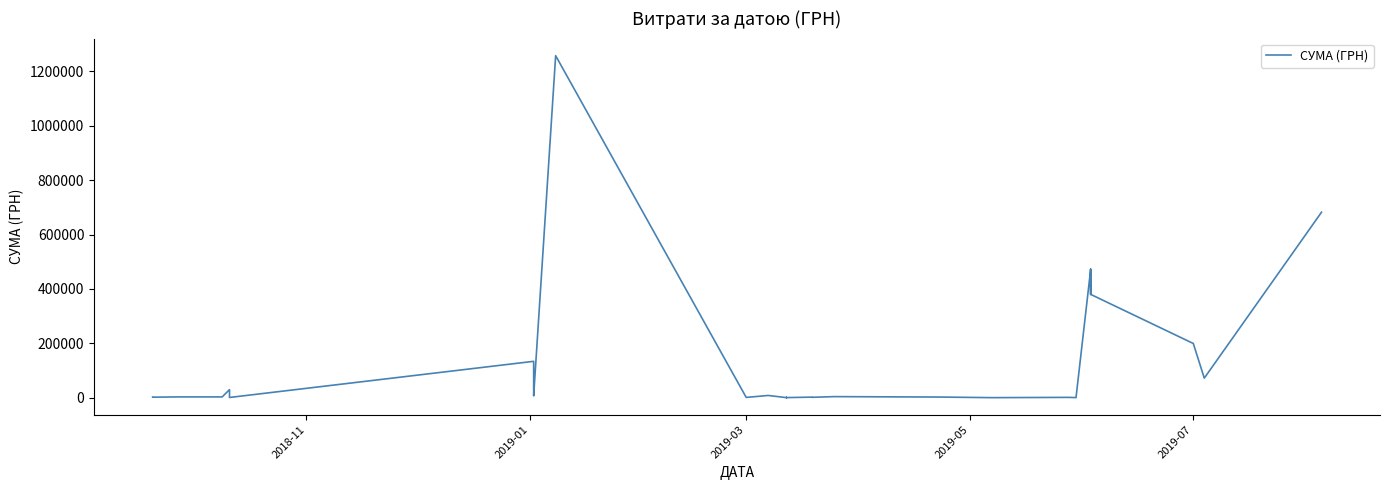

Does the chart display data point markers on the line(s)?

No